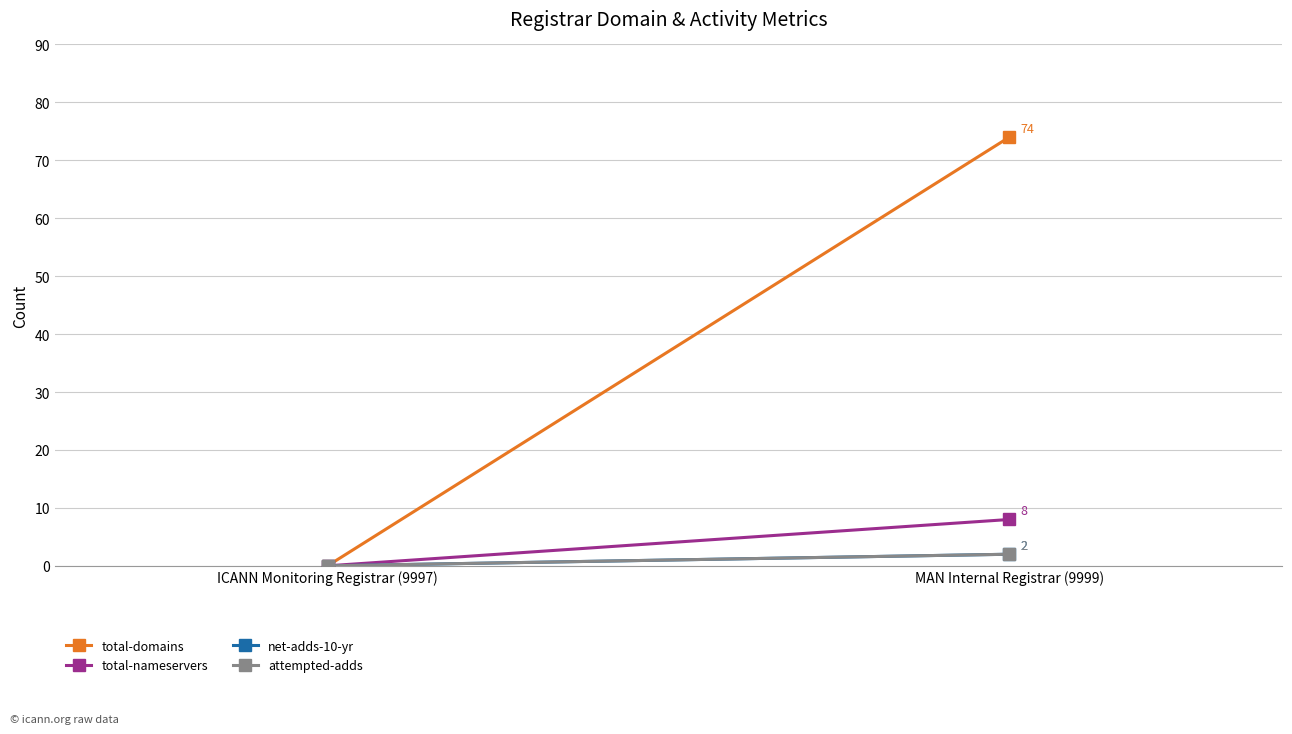

The value of net-adds-10-yr at ICANN Monitoring Registrar (9997) is -1. True or false?

False